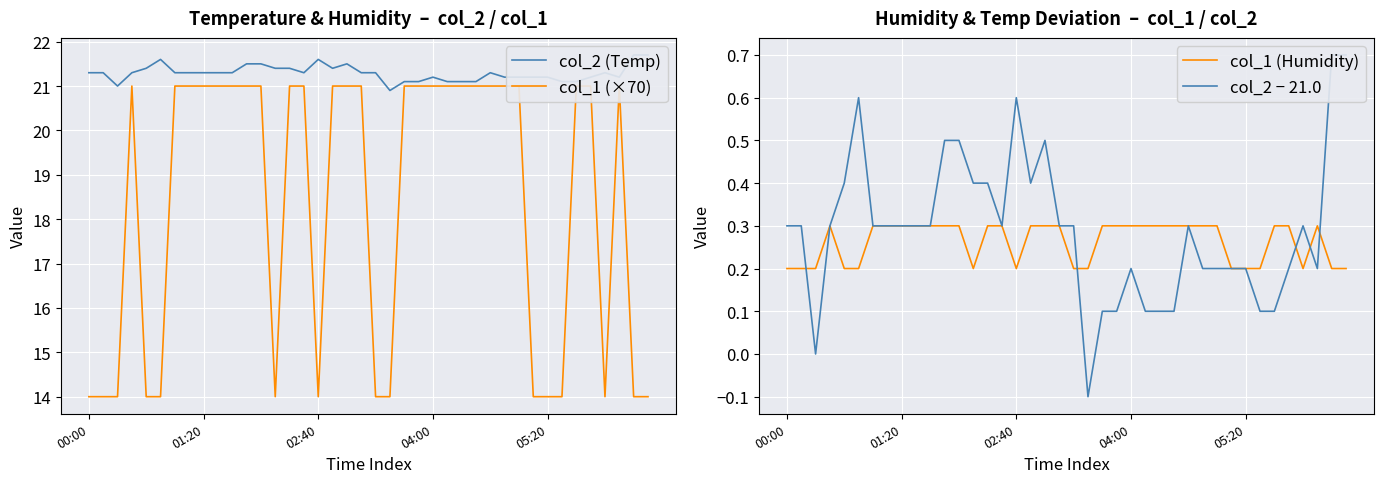

Which series changed the most between 24 and 31?

col_1 (×70)